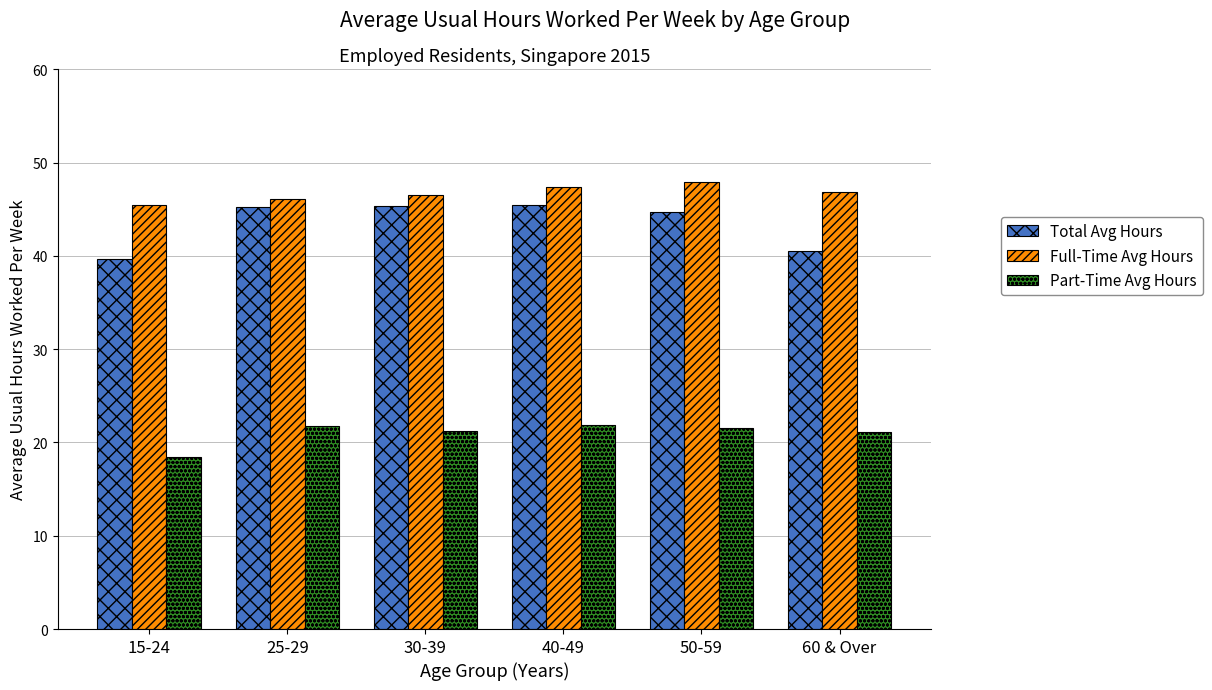

Between 15-24 and 60 & Over, which series saw the biggest shift?

Part-Time Avg Hours